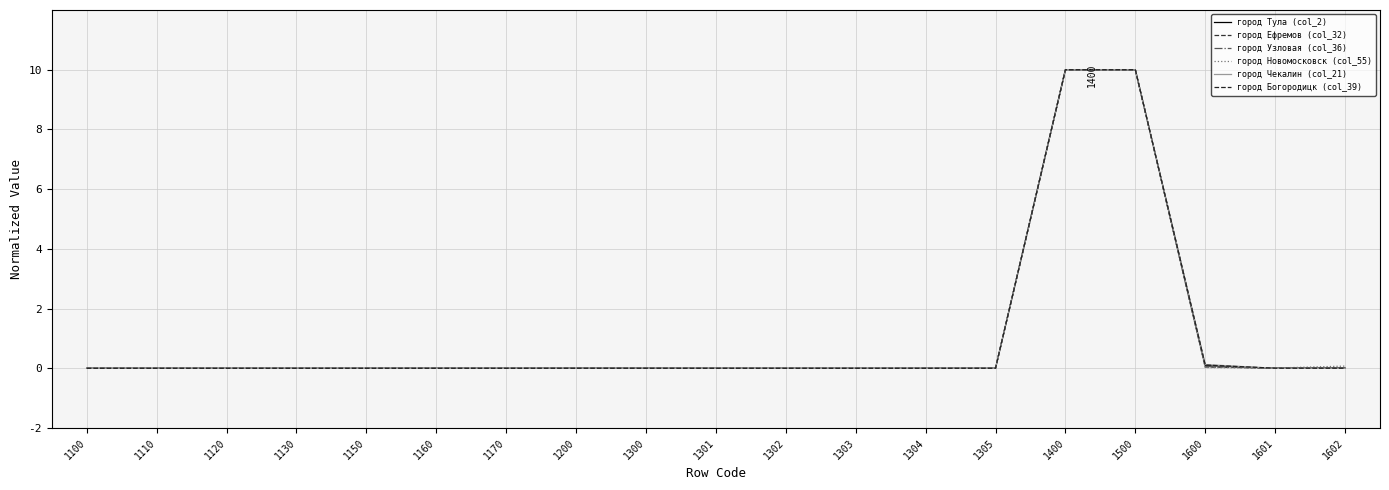

Where is the first local minimum for город Чекалин (col_21)?

1301